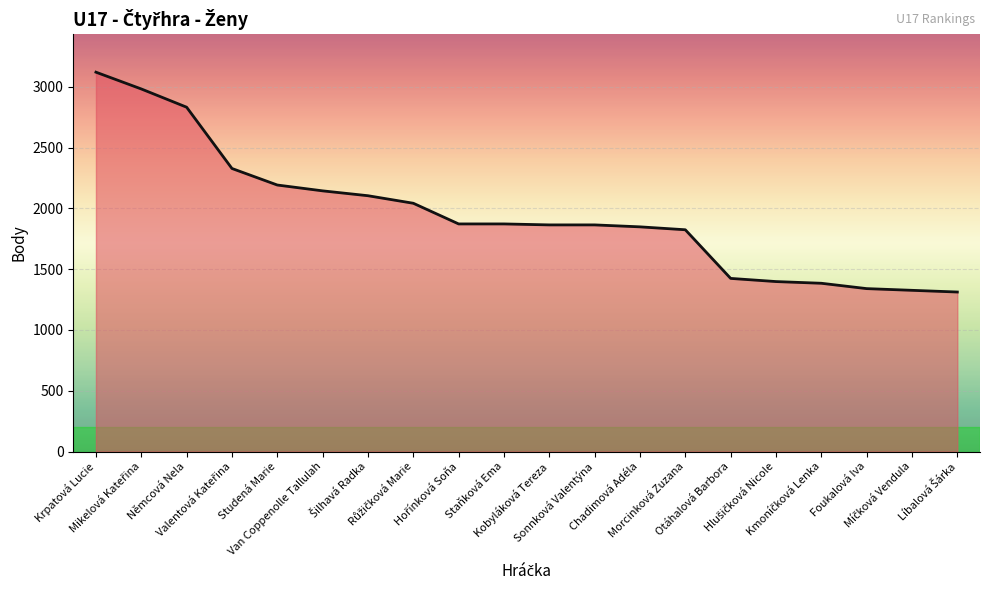

What is the minimum value shown in the chart?

1312